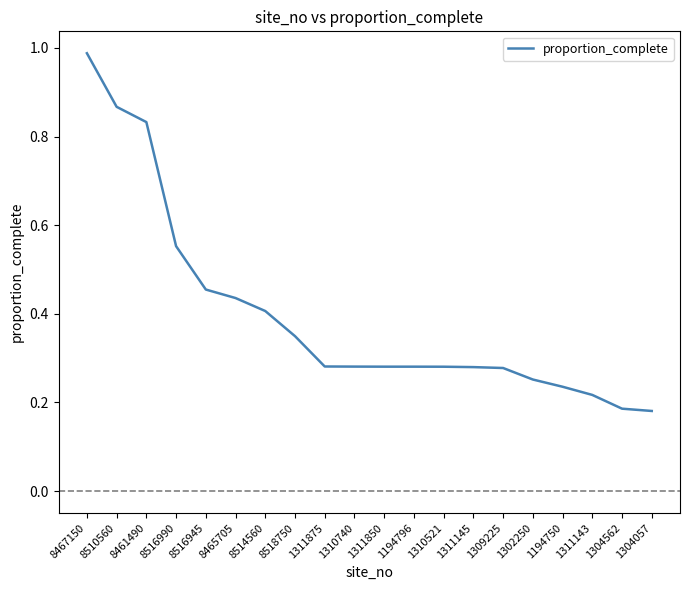

Which category has the highest value across all series?

8467150